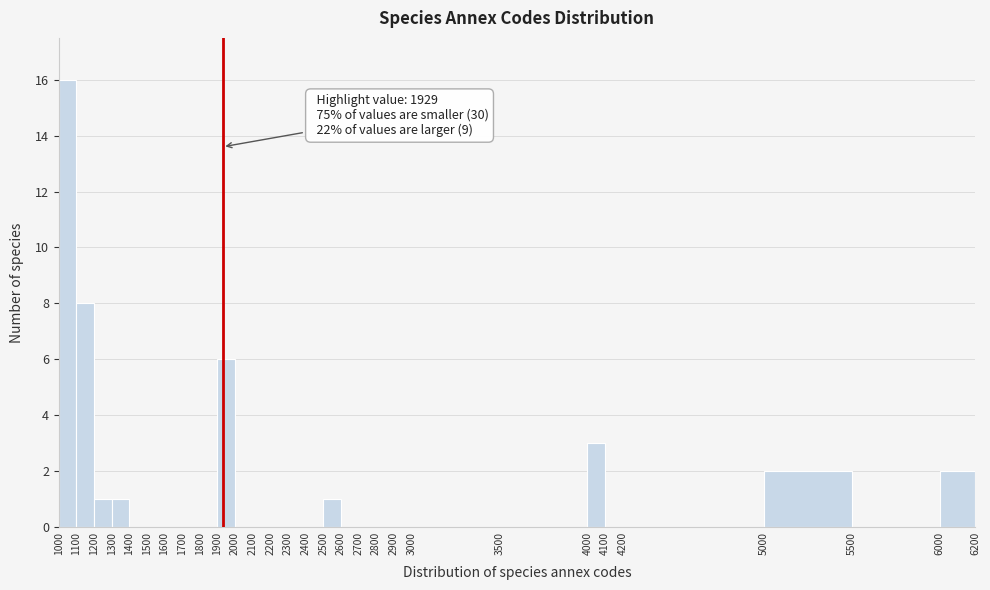

Over which range of the x-axis is the bar tallest?

1000 to 1100